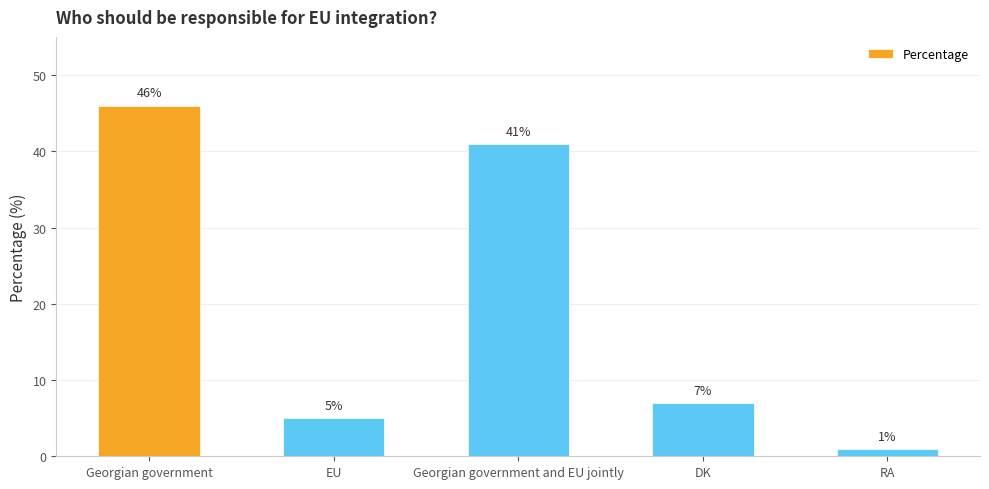

What is the minimum value shown in the chart?

1